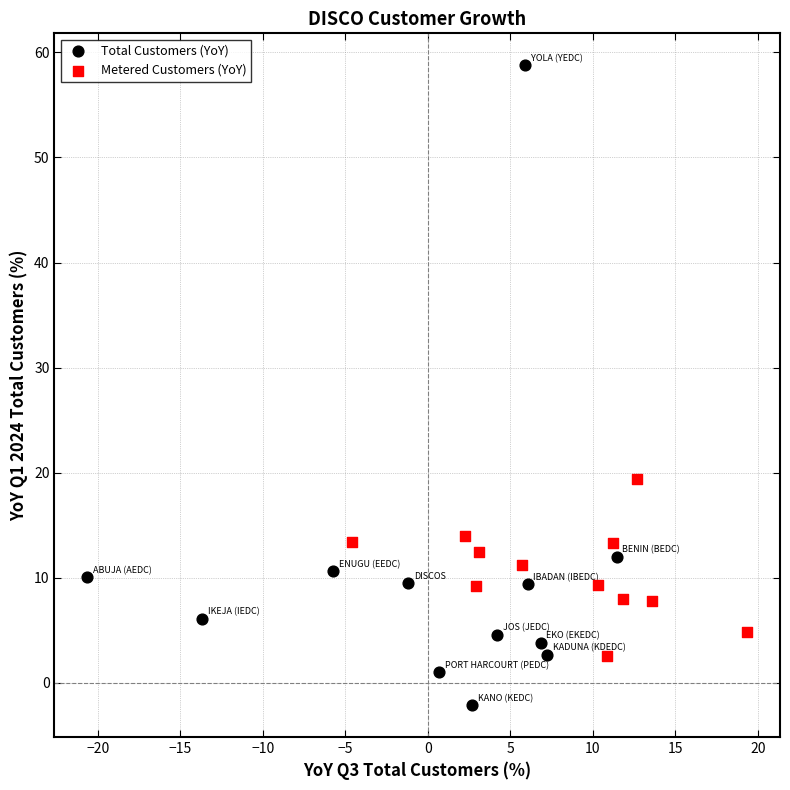

Which series reaches the minimum Y coordinate?

Total Customers (YoY)